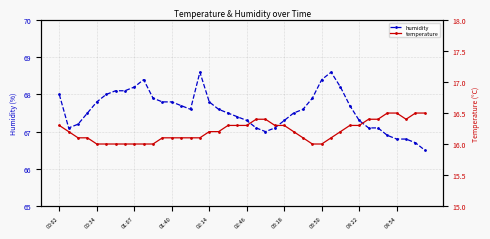

How many lines are shown in the chart?

2